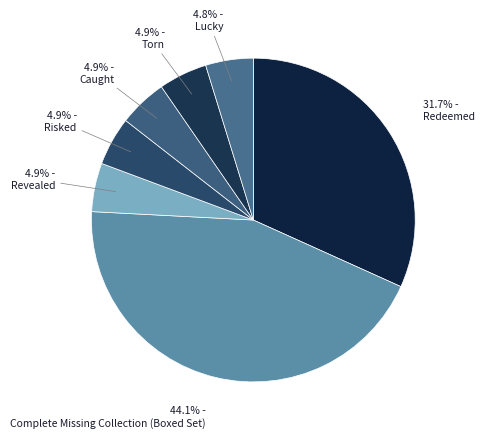

How much of the chart is everything except Risked?

95.1%